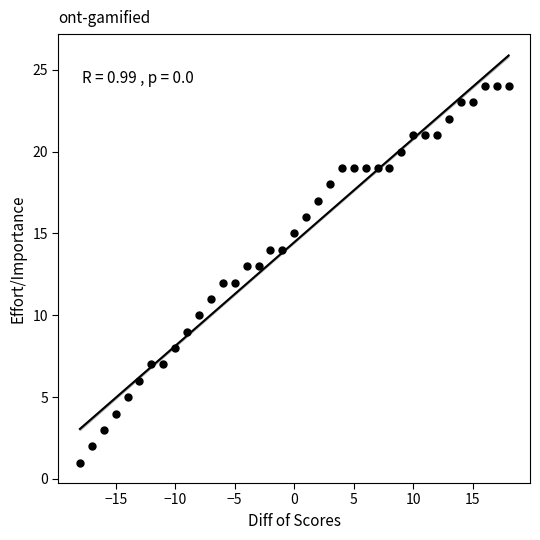

What is the range of Y values (max minus min)?

23